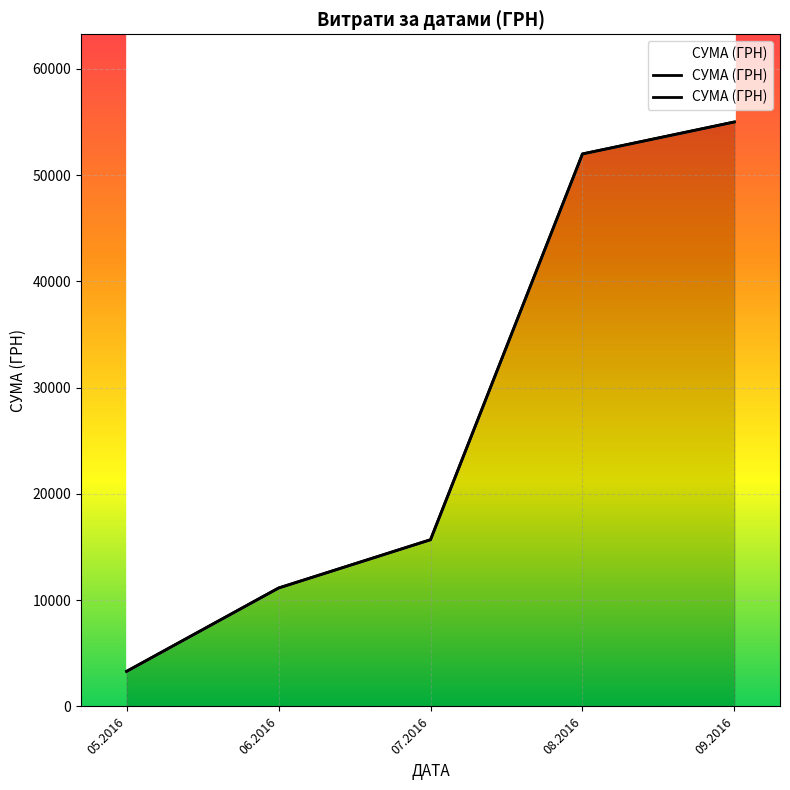

Reading left to right, extract all data points from this chart.

3303.3	11144.0	15689.4	51989.8	54998.2